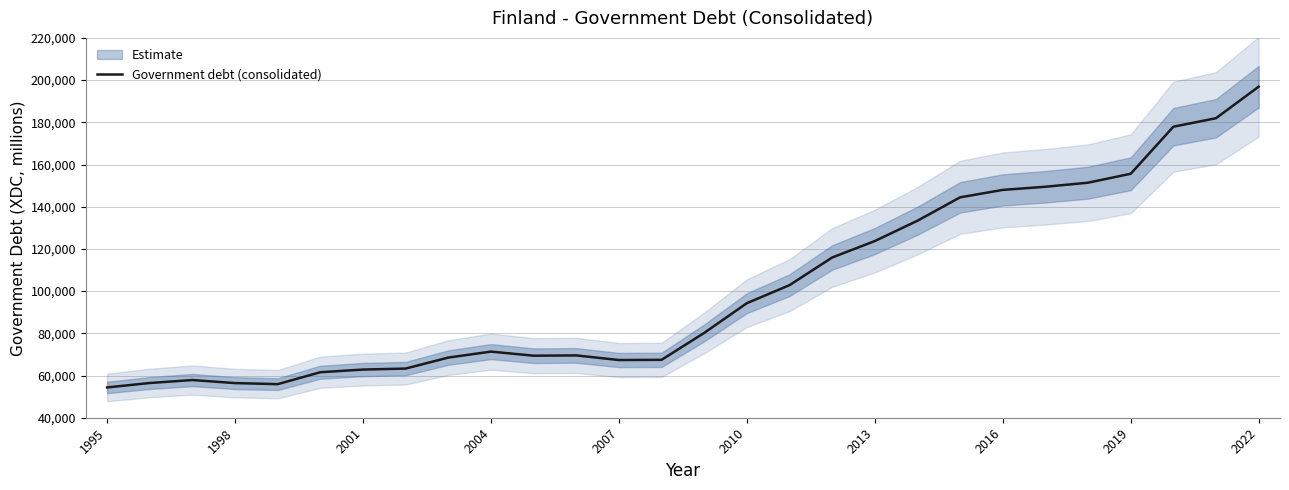

What is the minimum value for Government debt (consolidated)?

54352